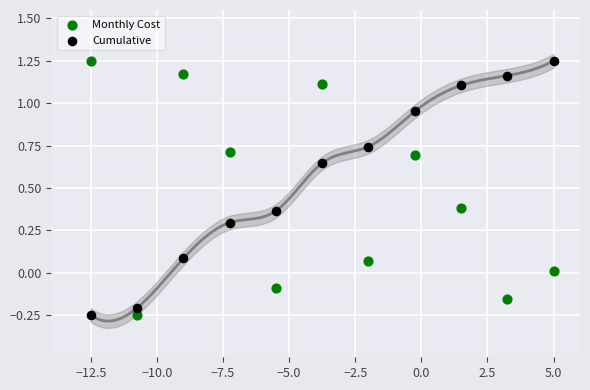

What is the X range (max minus min) for the scatter plot?

17.5